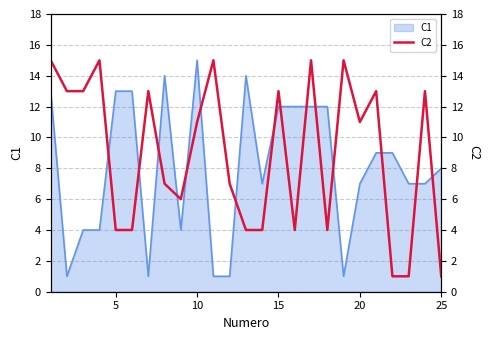

Is it true that C1 equals 22 at 10?

False